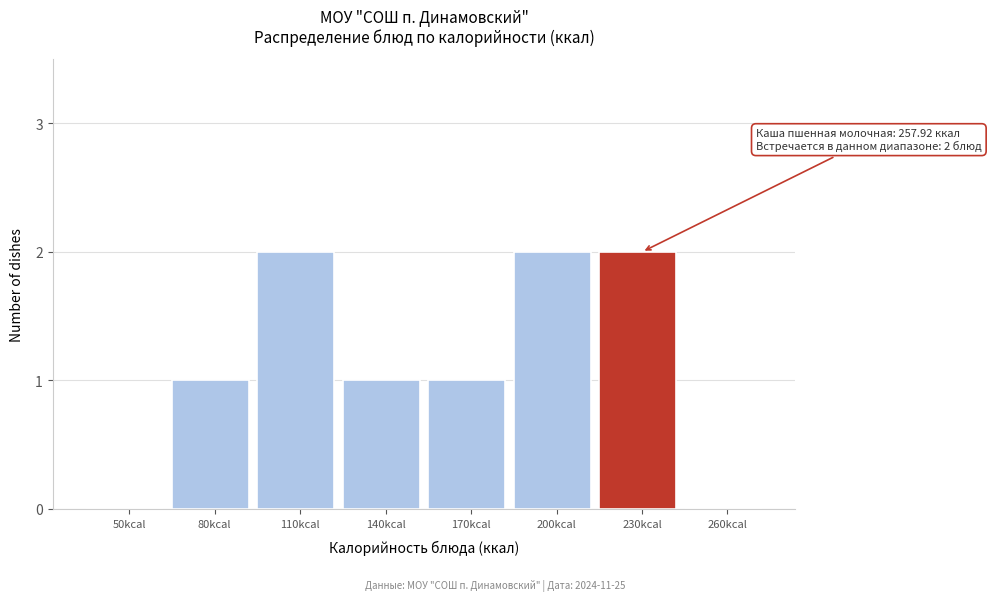

Reading right to left, what are all the values shown in this chart?

260kcal=0	230kcal=2	200kcal=2	170kcal=1	140kcal=1	110kcal=2	80kcal=1	50kcal=0